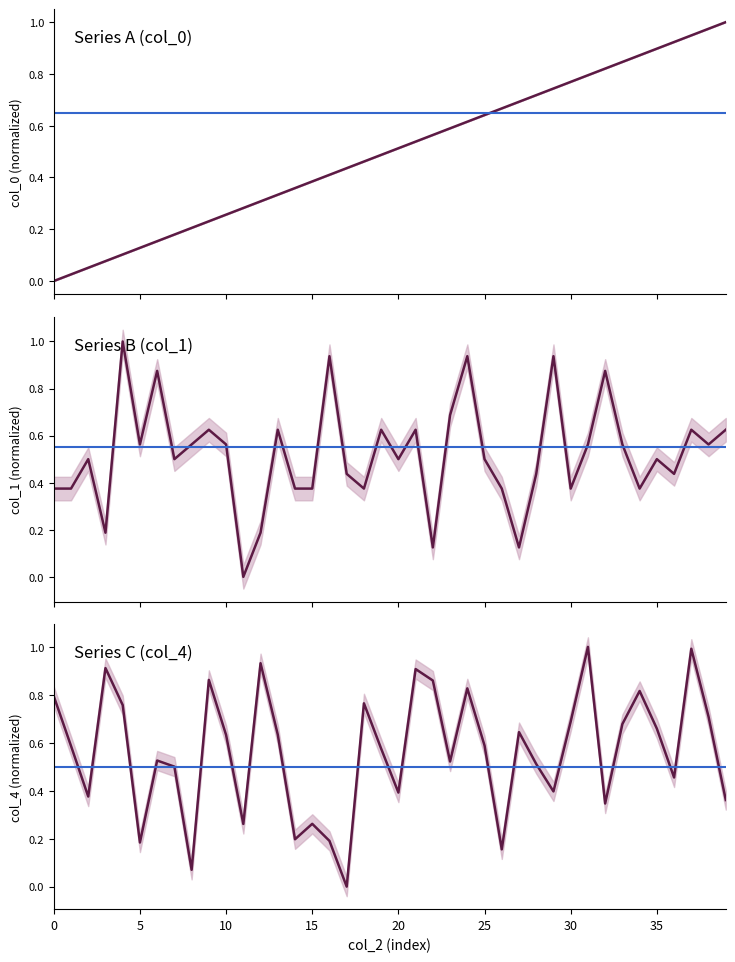

Does the chart display data point markers on the line(s)?

No